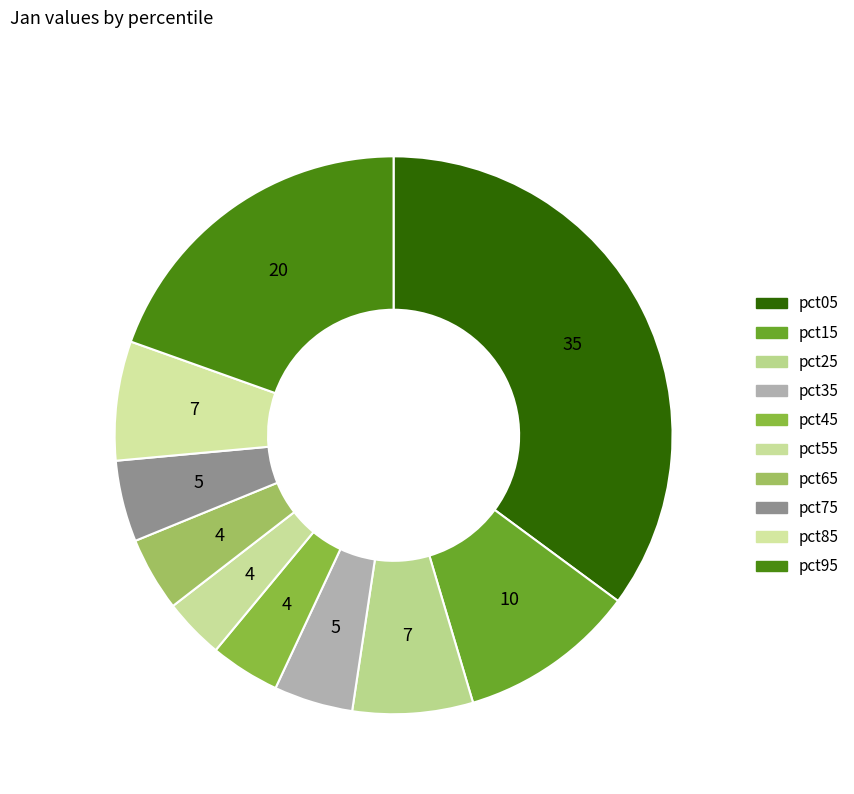

Count the number of slices in the pie.

10